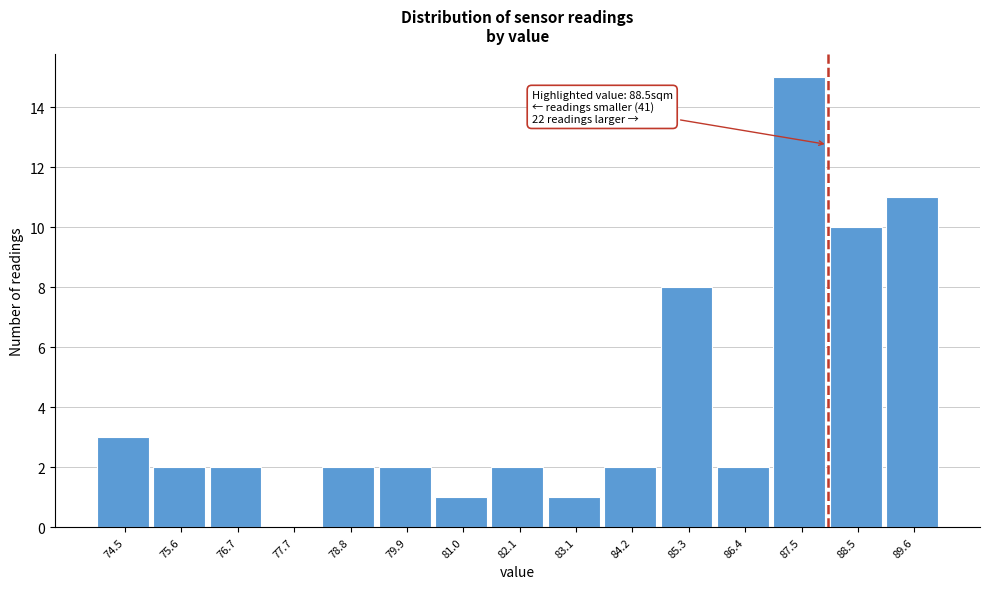

Reading right to left, what are all the values shown in this chart?

89.6=11	88.5=10	87.5=15	86.4=2	85.3=8	84.2=2	83.1=1	82.1=2	81.0=1	79.9=2	78.8=2	77.7=0	76.7=2	75.6=2	74.5=3